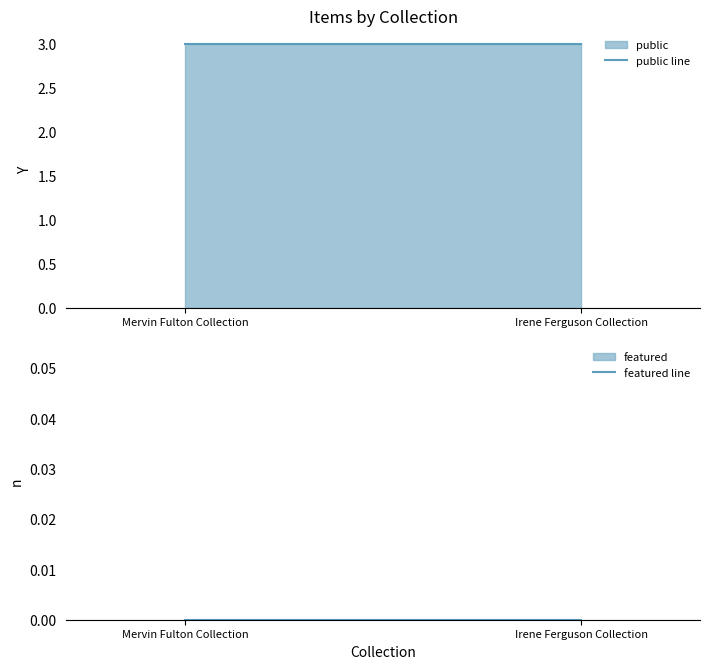

True or false: featured line has a value of 0 at Irene Ferguson Collection.

True